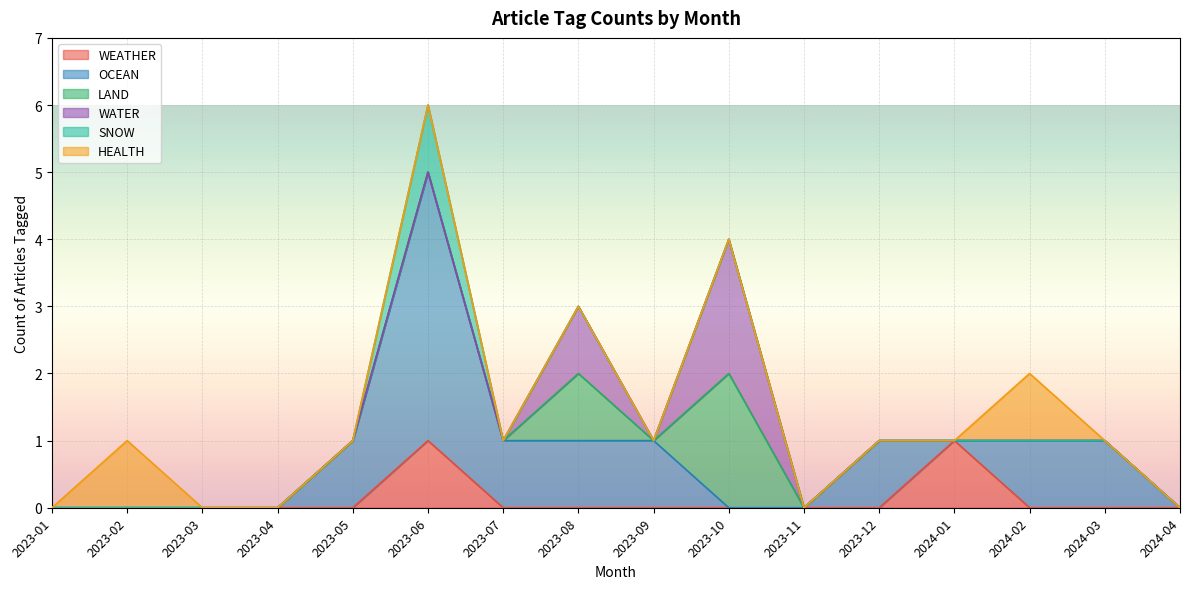

Reading left to right, what are all the values shown in this chart?

WEATHER: 2023-01=0	2023-02=0	2023-03=0	2023-04=0	2023-05=0	2023-06=1	2023-07=0	2023-08=0	2023-09=0	2023-10=0	2023-11=0	2023-12=0	2024-01=1	2024-02=0	2024-03=0	2024-04=0
OCEAN: 2023-01=0	2023-02=0	2023-03=0	2023-04=0	2023-05=1	2023-06=4	2023-07=1	2023-08=1	2023-09=1	2023-10=0	2023-11=0	2023-12=1	2024-01=0	2024-02=1	2024-03=1	2024-04=0
LAND: 2023-01=0	2023-02=0	2023-03=0	2023-04=0	2023-05=0	2023-06=0	2023-07=0	2023-08=1	2023-09=0	2023-10=2	2023-11=0	2023-12=0	2024-01=0	2024-02=0	2024-03=0	2024-04=0
WATER: 2023-01=0	2023-02=0	2023-03=0	2023-04=0	2023-05=0	2023-06=0	2023-07=0	2023-08=1	2023-09=0	2023-10=2	2023-11=0	2023-12=0	2024-01=0	2024-02=0	2024-03=0	2024-04=0
SNOW: 2023-01=0	2023-02=0	2023-03=0	2023-04=0	2023-05=0	2023-06=1	2023-07=0	2023-08=0	2023-09=0	2023-10=0	2023-11=0	2023-12=0	2024-01=0	2024-02=0	2024-03=0	2024-04=0
HEALTH: 2023-01=0	2023-02=1	2023-03=0	2023-04=0	2023-05=0	2023-06=0	2023-07=0	2023-08=0	2023-09=0	2023-10=0	2023-11=0	2023-12=0	2024-01=0	2024-02=1	2024-03=0	2024-04=0